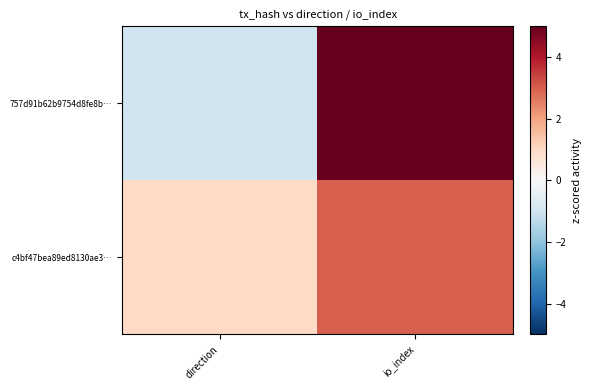

What is the difference between the highest and lowest values at io_index?

59